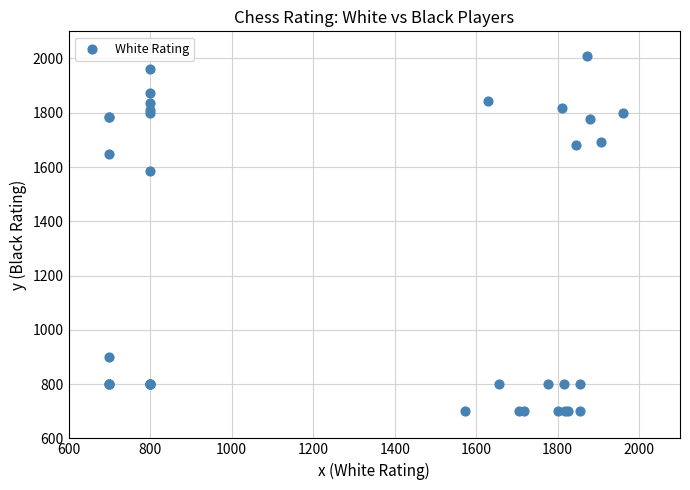

What Y value in the scatter plot is closest to 1354?

1584